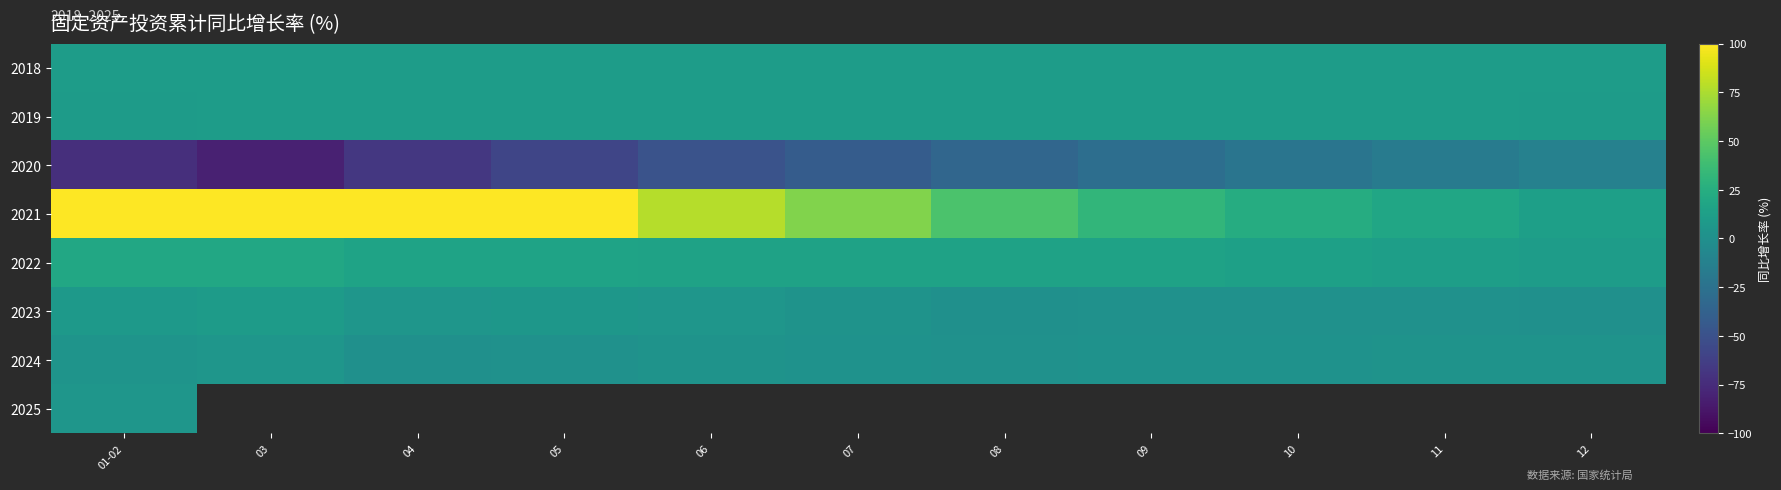

List the labels in order of 2023 value, smallest first.

12, 08, 11, 09, 10, 07, 06, 04, 05, 01-02, 03